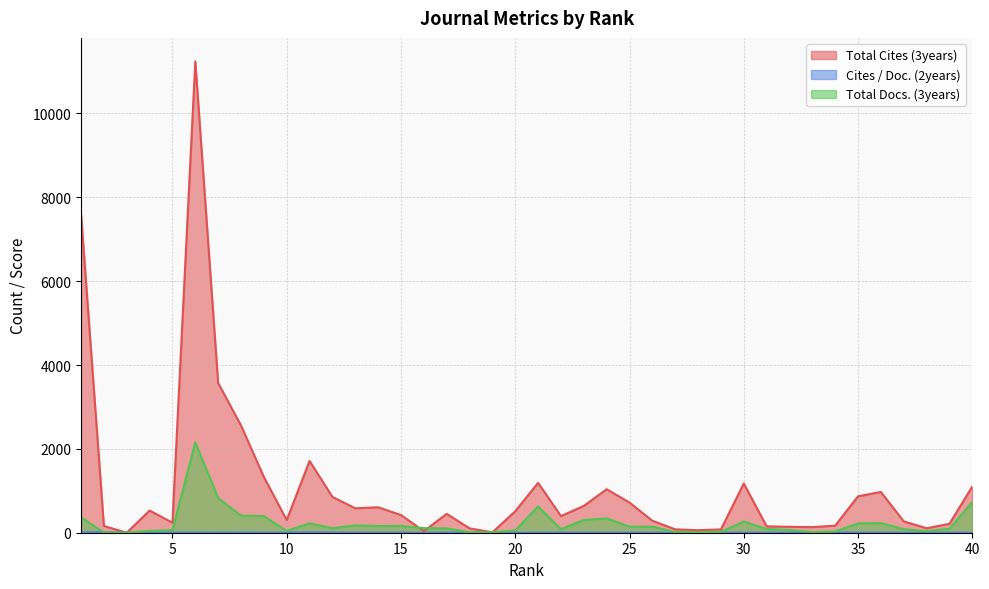

The Cites / Doc. (2years) series shows 0.0 at 27. True or false?

True